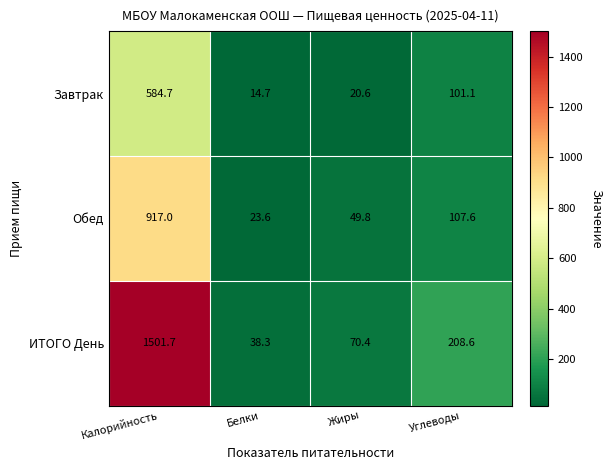

The value of Обед at Белки is 23.6. True or false?

True